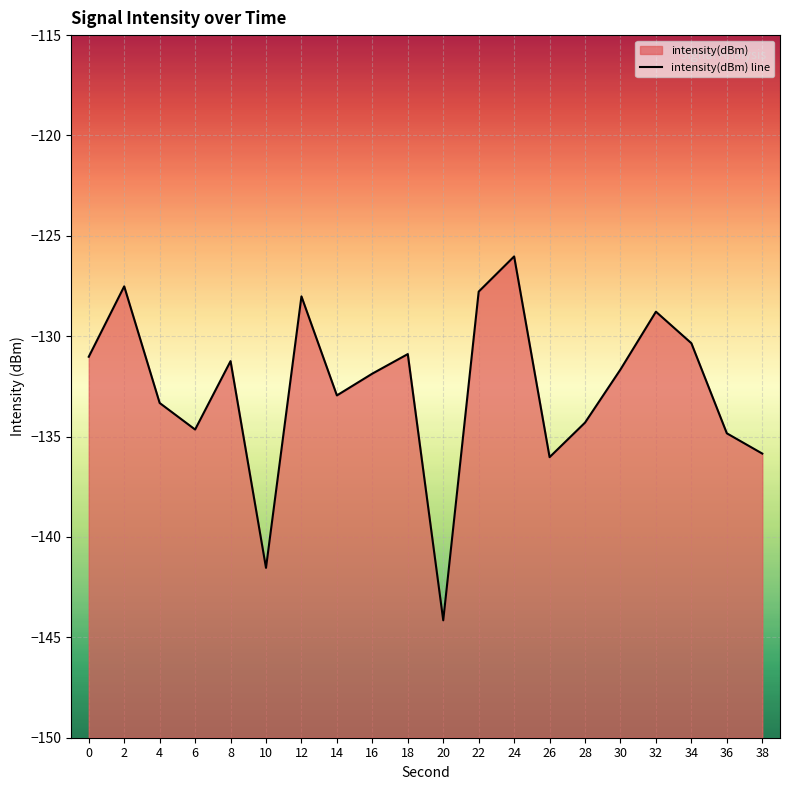

What is the smallest value displayed?

-144.2